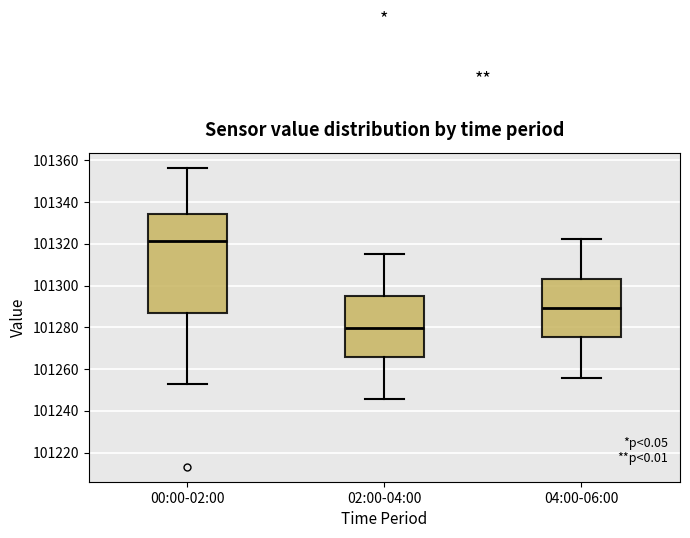

Where does the upper whisker of the box for 04:00-06:00 end on the y-axis? The values are not printed on the chart, so give them approximately, as read against the axis.

101322